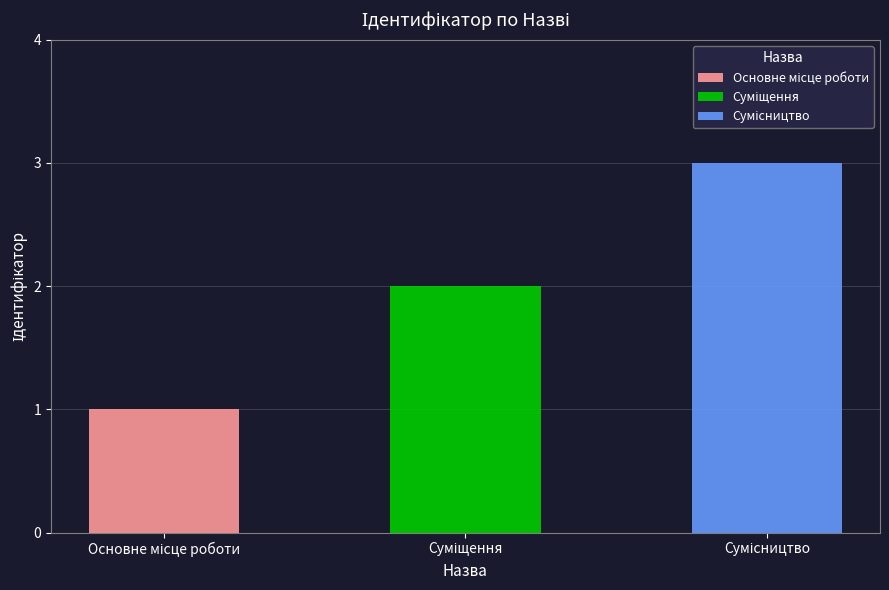

List the labels in order of value, largest first.

Сумісництво, Суміщення, Основне місце роботи